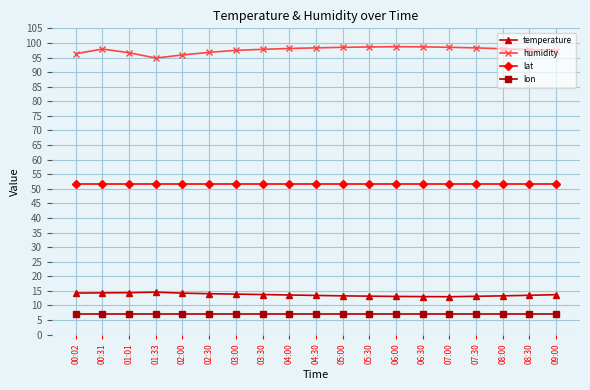

What is the difference between the highest and lowest values at 01:01?

89.4